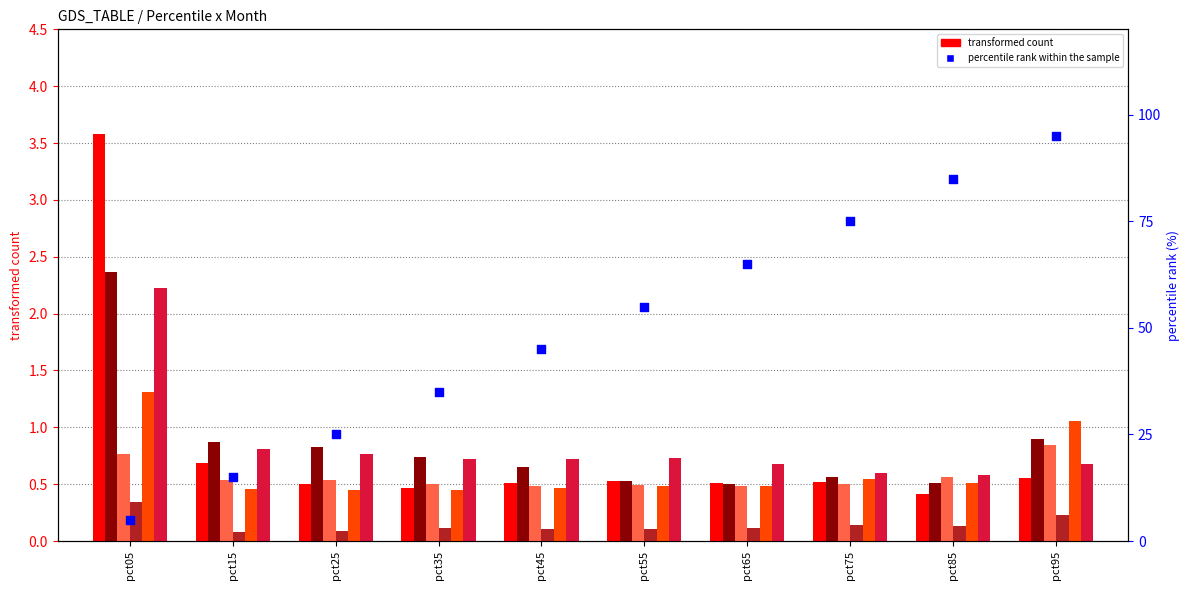

What is the total value across all series at pct75?

2.9